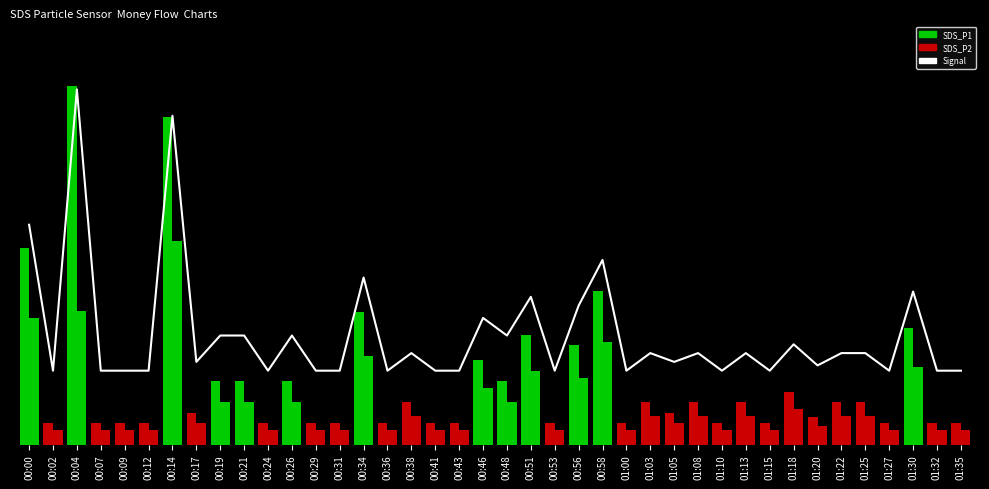

What is the difference between the maximum and minimum values in the Signal series?

400.0